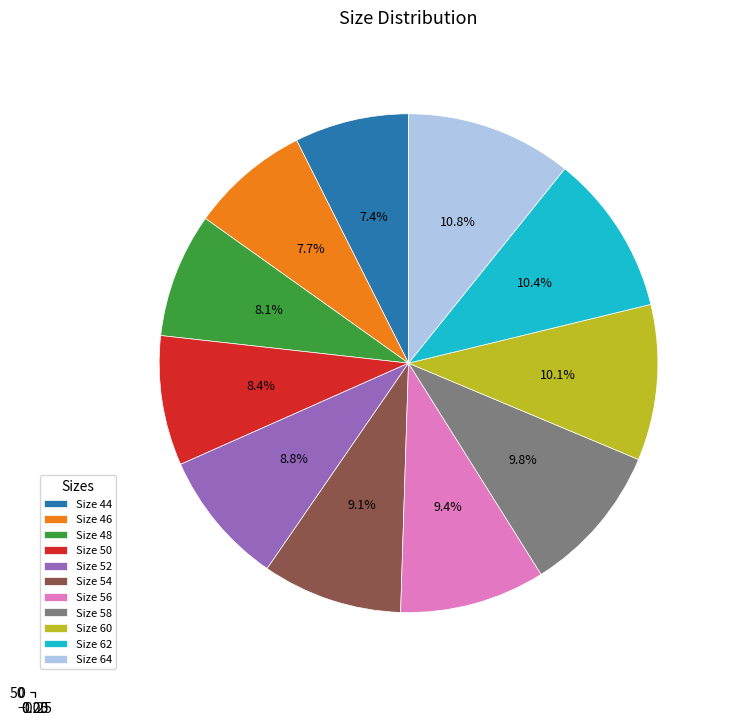

To the nearest percent, what portion does 46 represent?

8%